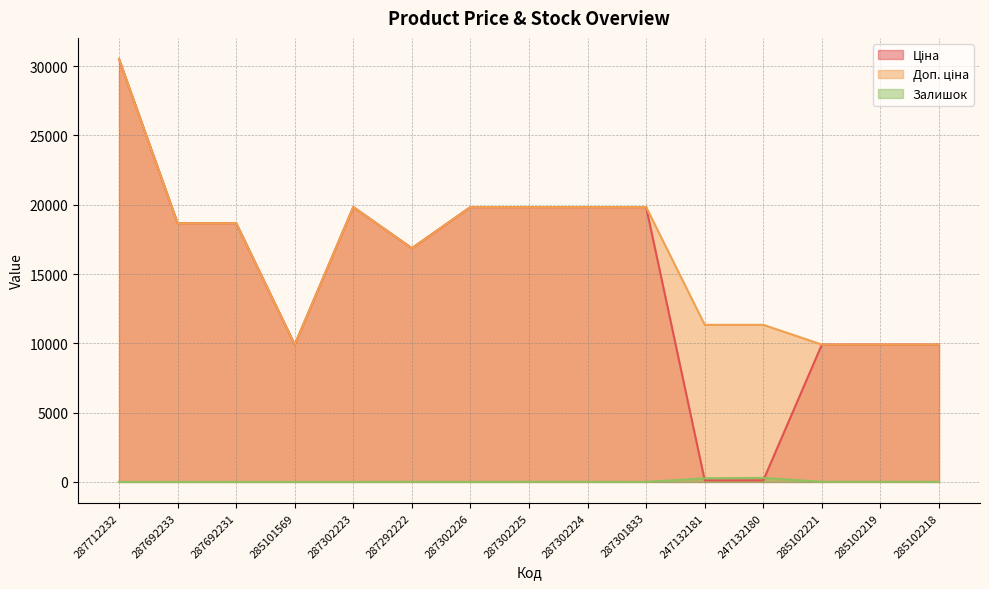

At 287292222, list the series in order from largest to smallest.

Ціна, Доп. ціна, Залишок